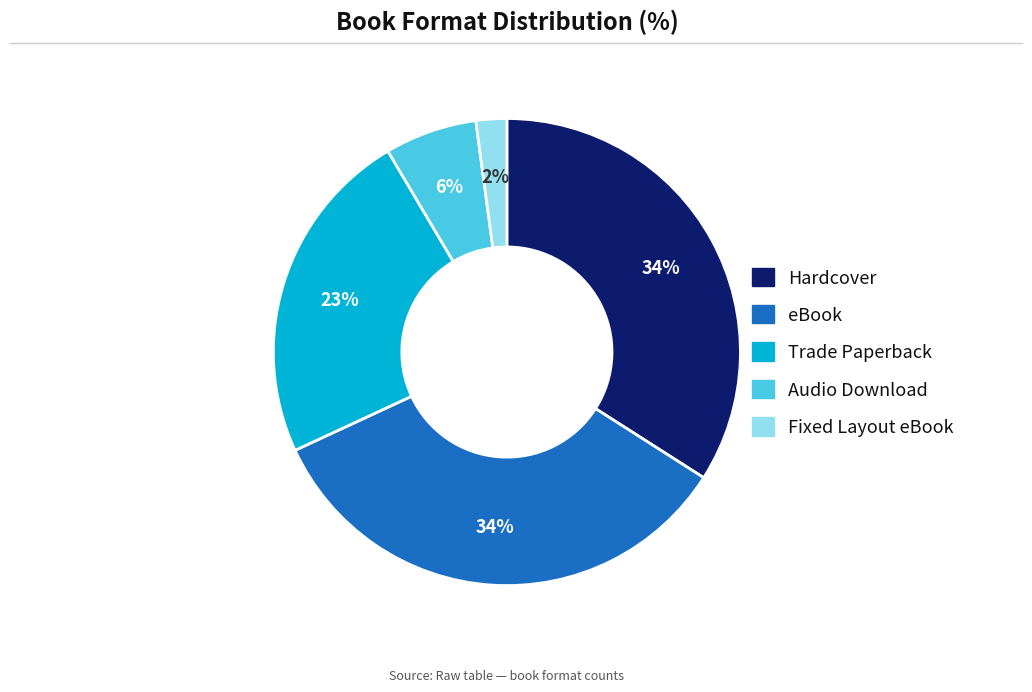

Count the number of slices in the pie.

5